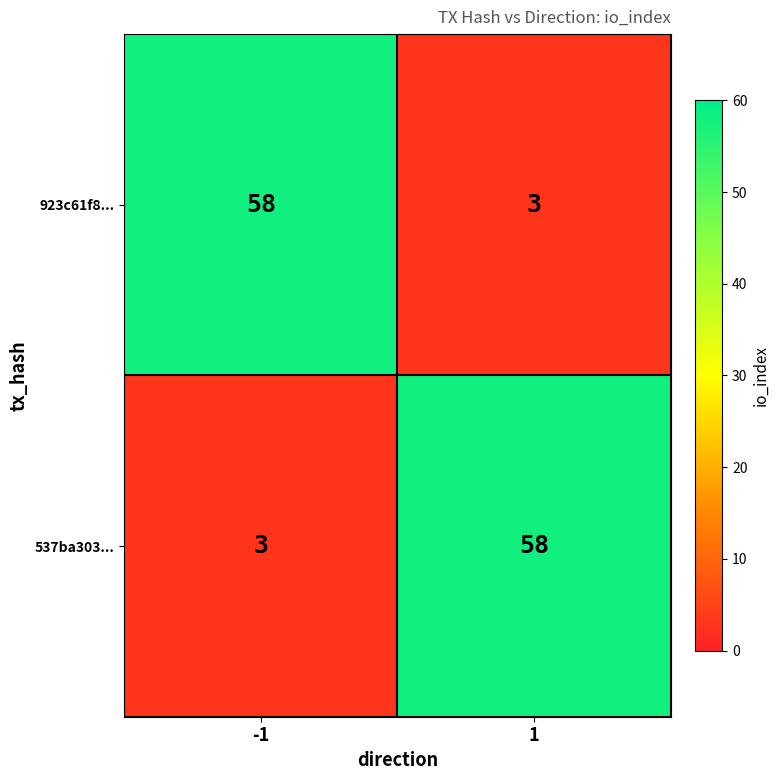

What is the sum of all 537ba303... values?

61